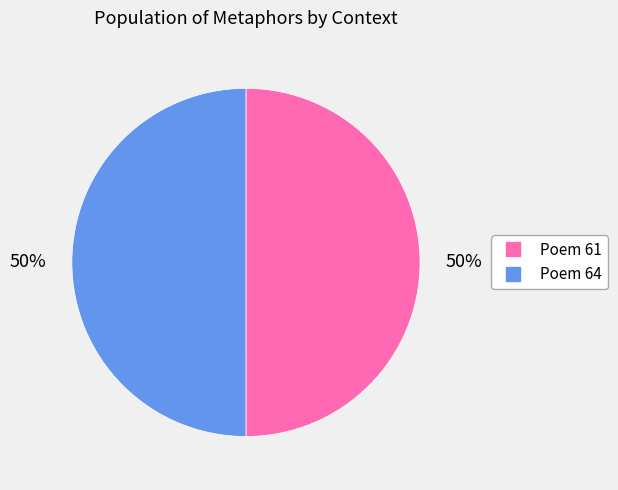

What is the ratio of the value at Poem 64 to the value at Poem 61?

1.0